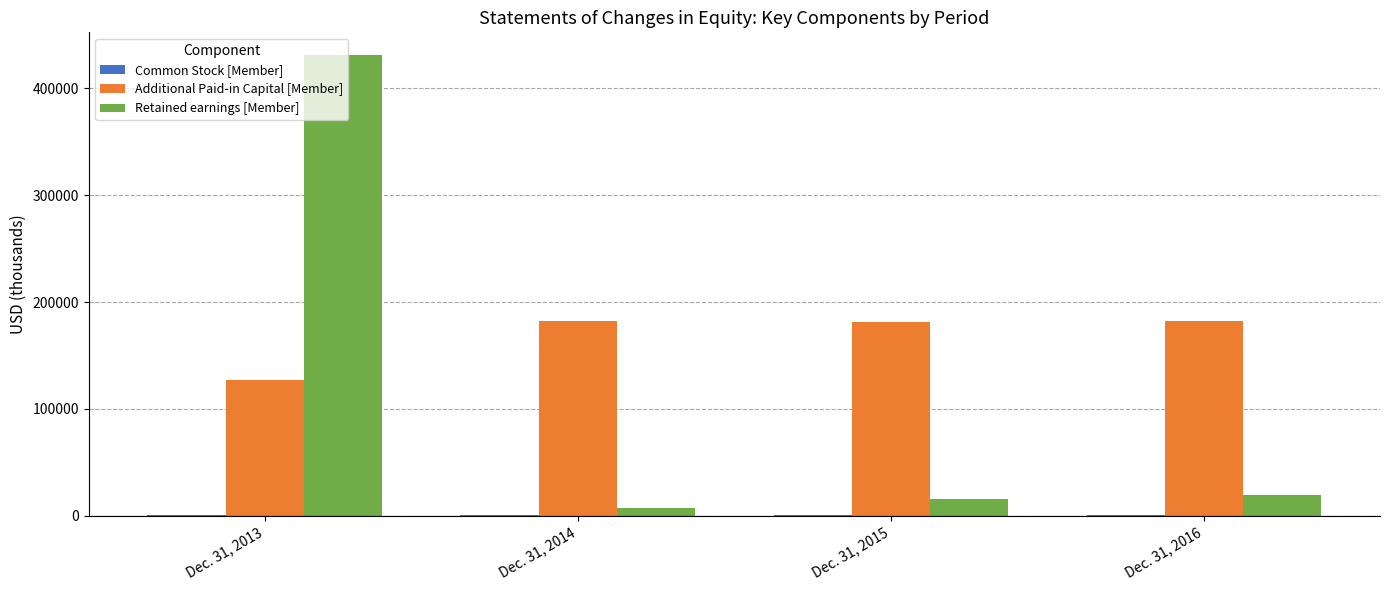

Which series changed the most between Dec. 31, 2013 and Dec. 31, 2016?

Retained earnings [Member]